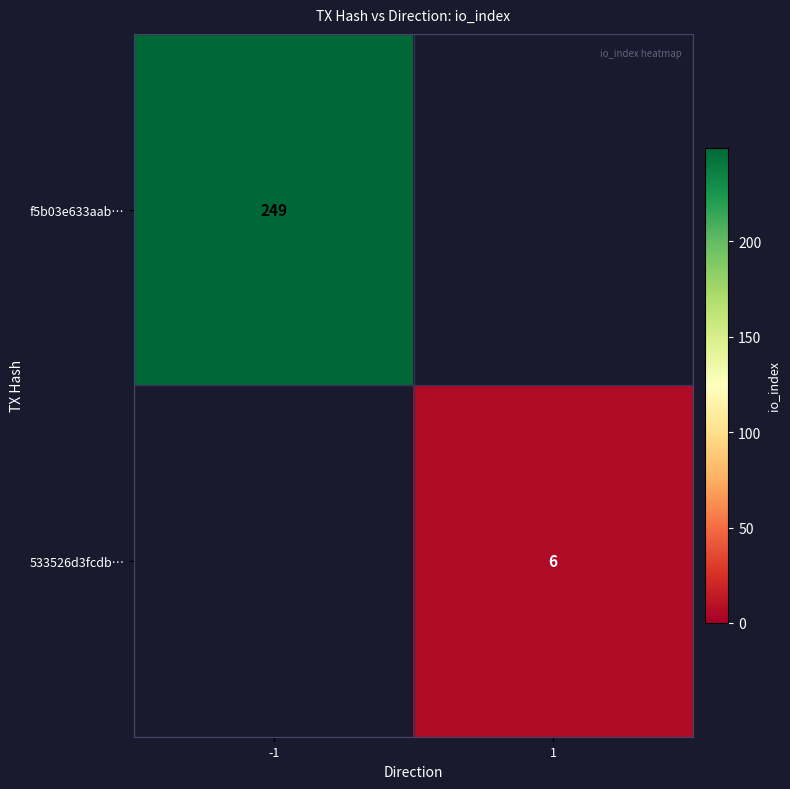

What is the smallest value displayed?

6.0